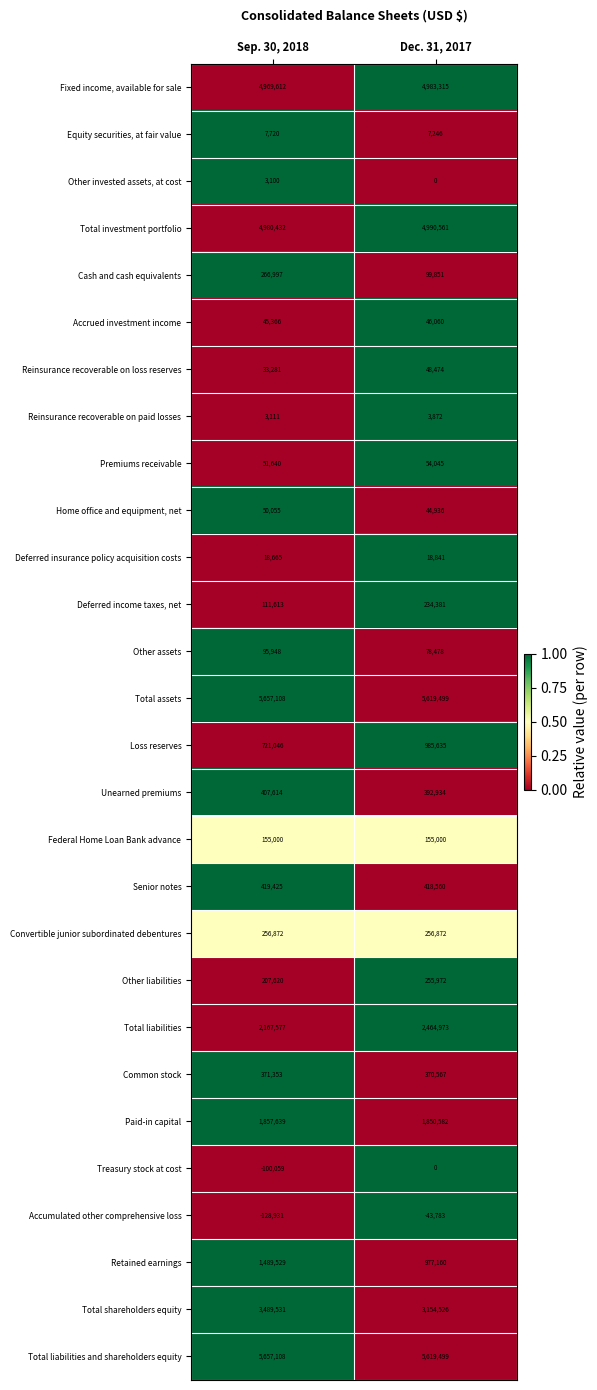

At how many categories does at least one series exceed 0?

2